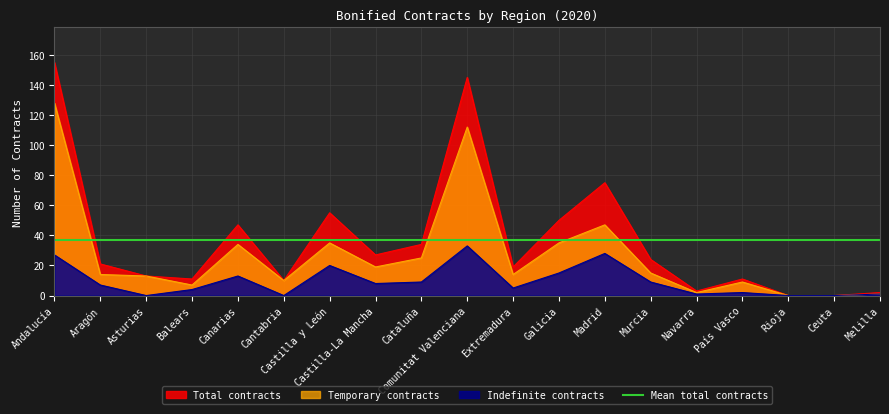

Between Aragón and Rioja, which is larger?

Aragón